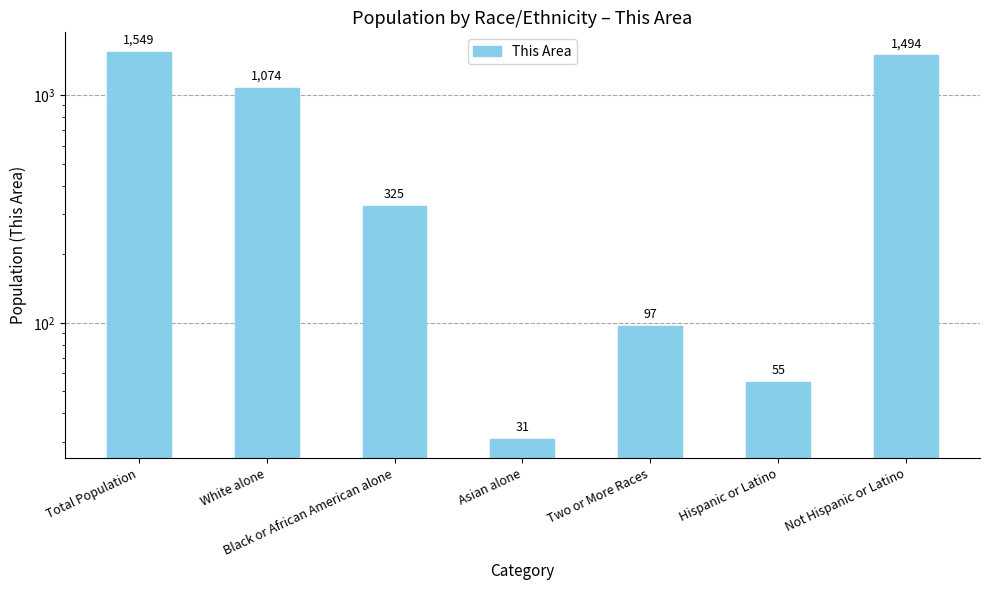

Which label corresponds to the smallest value in the chart?

Asian alone